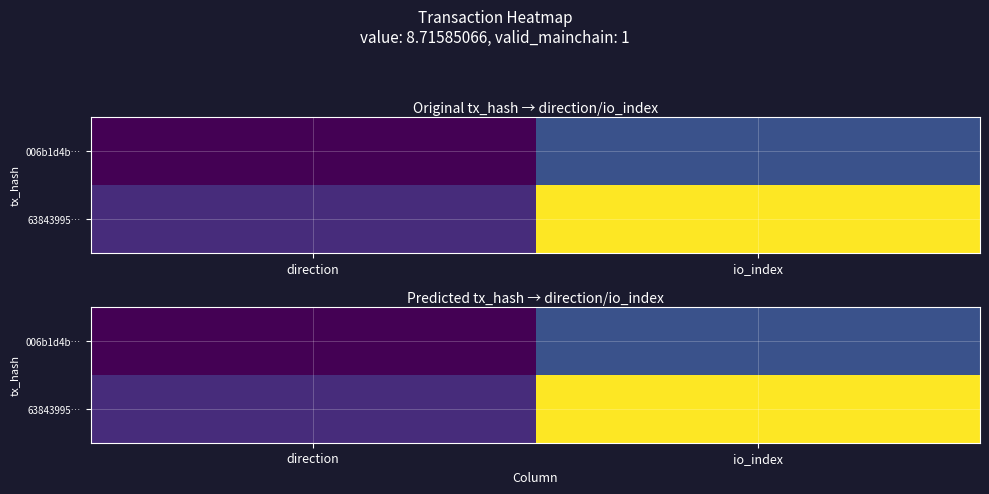

Rank the series by their average value, from highest to lowest.

63843995…, 006b1d4b…